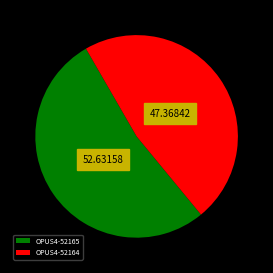

Is it true that OPUS4-52164 is 47% of the pie?

True